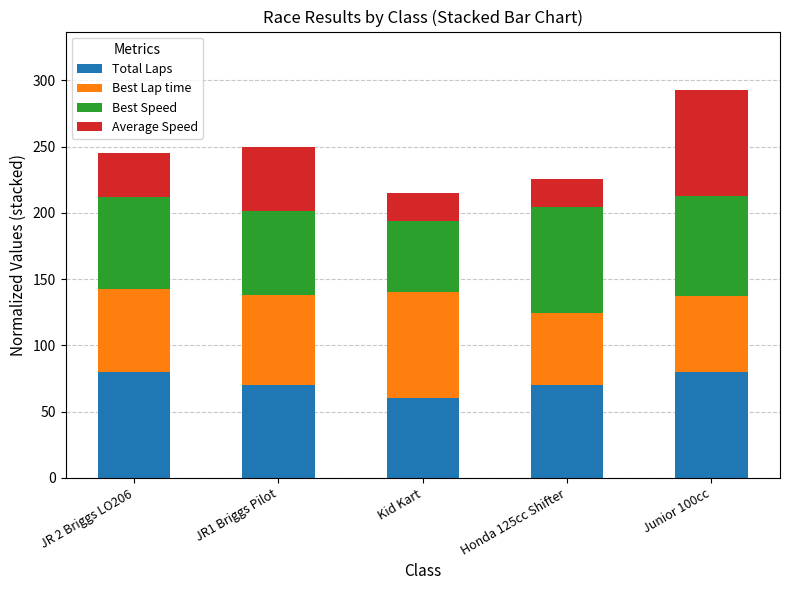

At which label does Total Laps reach its minimum?

Kid Kart